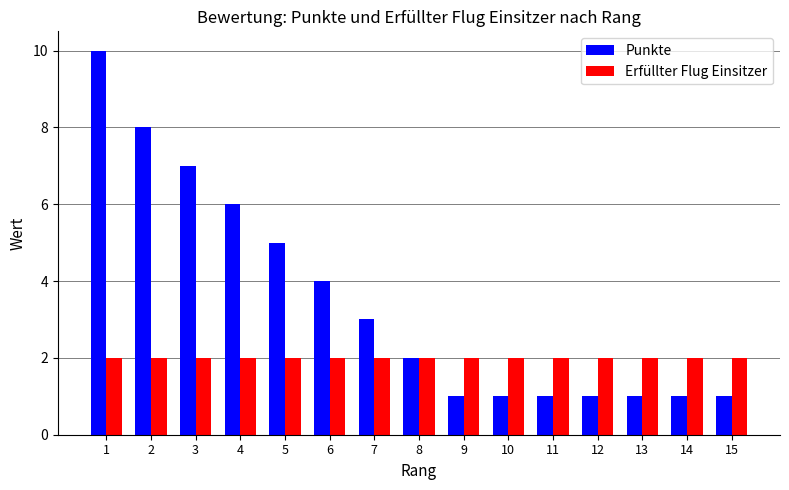

What is the difference between the maximum and minimum values in the Punkte series?

9